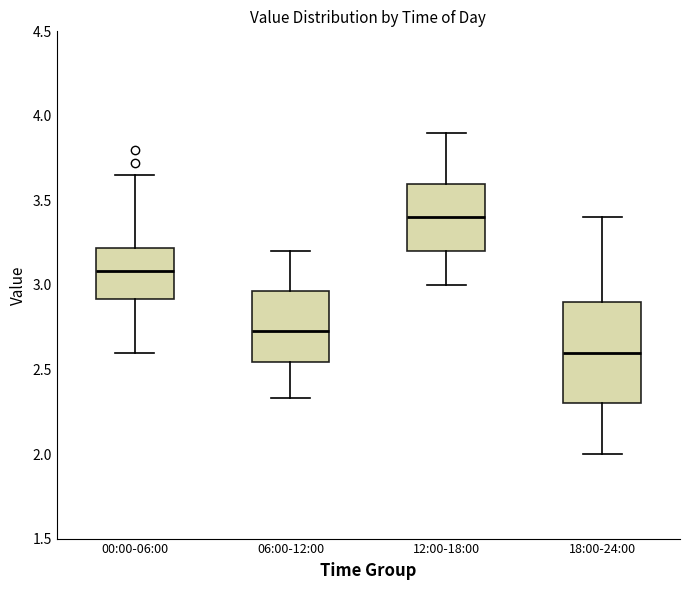

Where is the lower edge of the box for 18:00-24:00 on the y-axis? The values are not printed on the chart, so give them approximately, as read against the axis.

2.30